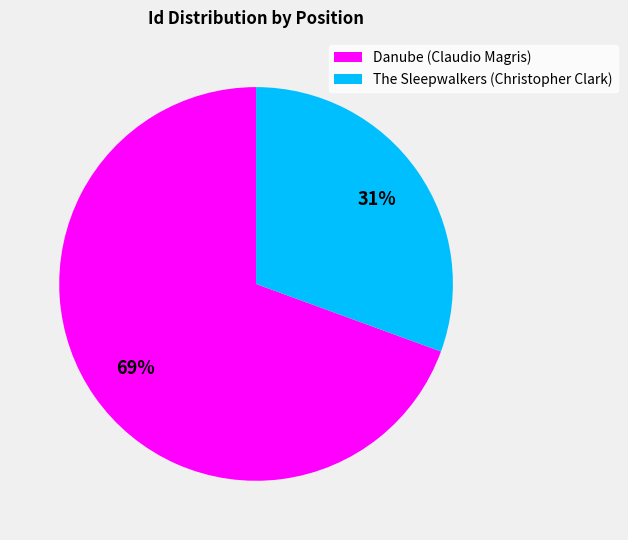

The Danube (Claudio Magris) slice represents 82% of the pie. True or false?

False